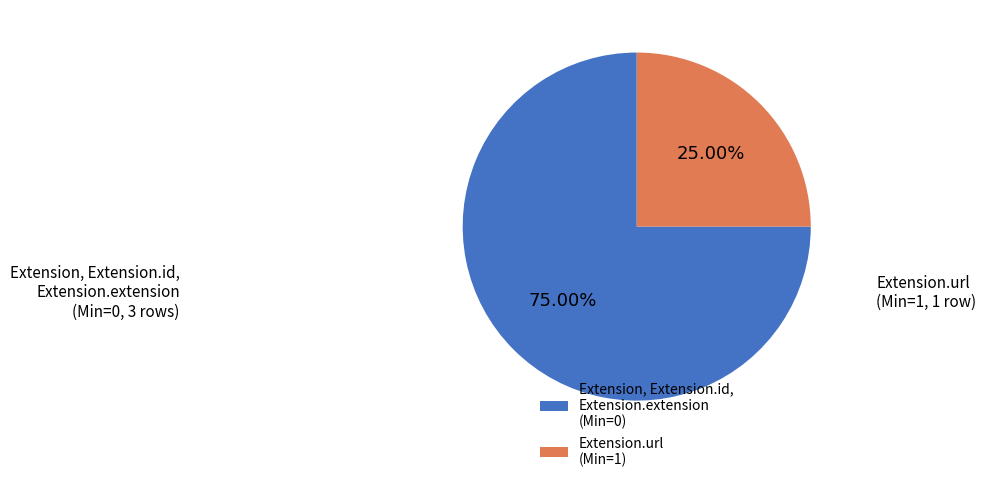

Which slice is the largest?

Extension, Extension.id, Extension.extension (Min=0)